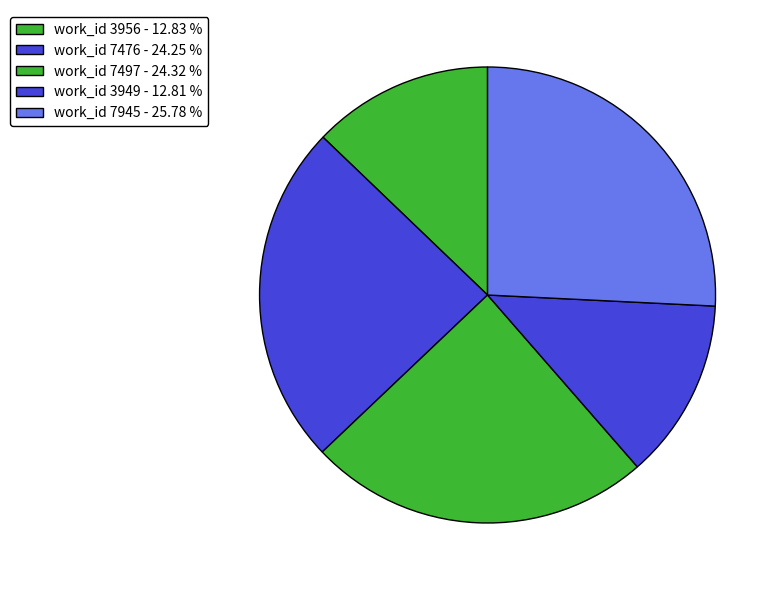

Rank the categories by value from lowest to highest.

work_id 3949, work_id 3956, work_id 7476, work_id 7497, work_id 7945